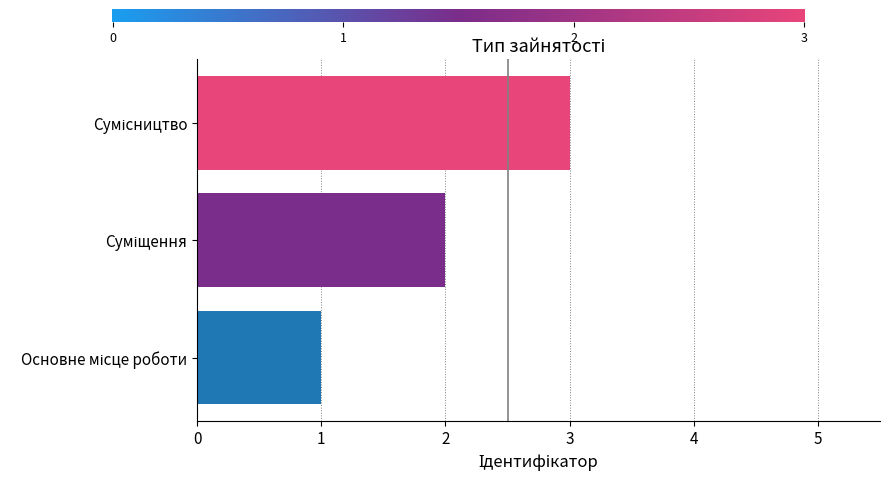

What is the sum of all values?

6